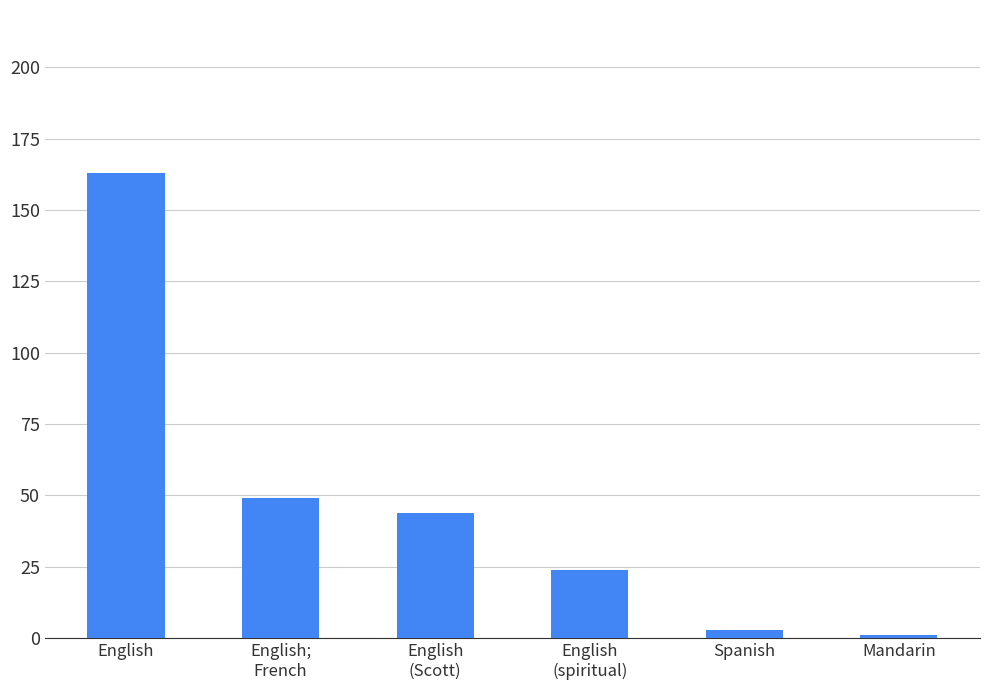

What is the greatest value displayed?

163